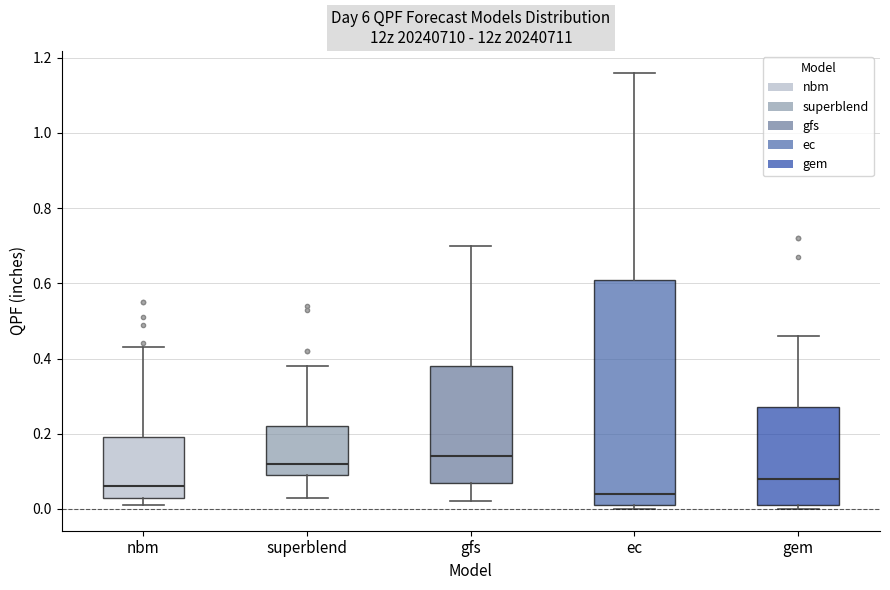

Reading left to right, read every box against the y-axis: the position of its median line, the range the box covers, and the ends of its whiskers. The values are not printed on the chart, so give them approximately, as read against the axis.

nbm: median 0.06, box 0.04 to 0.20, whiskers 0.02 to 0.44
superblend: median 0.12, box 0.10 to 0.22, whiskers 0.04 to 0.38
gfs: median 0.14, box 0.08 to 0.38, whiskers 0.02 to 0.70
ec: median 0.04, box 0.02 to 0.62, whiskers 0.00 to 1.16
gem: median 0.08, box 0.02 to 0.28, whiskers 0.00 to 0.46